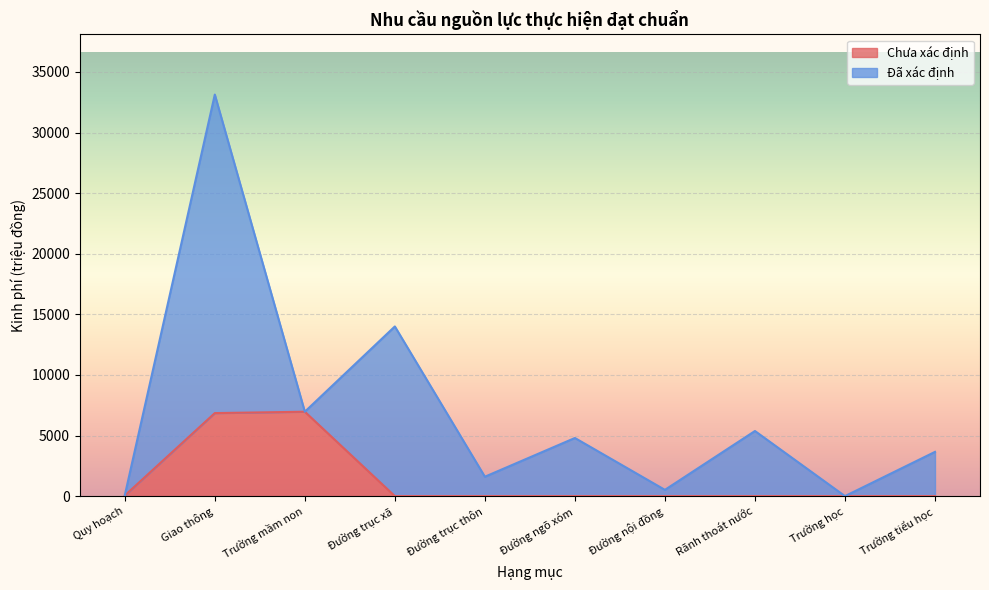

Reading left to right, what are all the values shown in this chart?

49	6850	6963	0	0	0	0	0	0	0